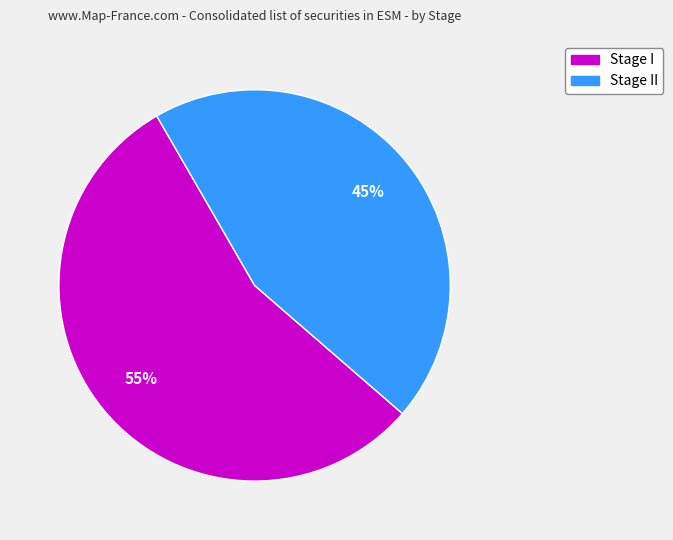

What is the largest slice in the pie chart?

Stage I